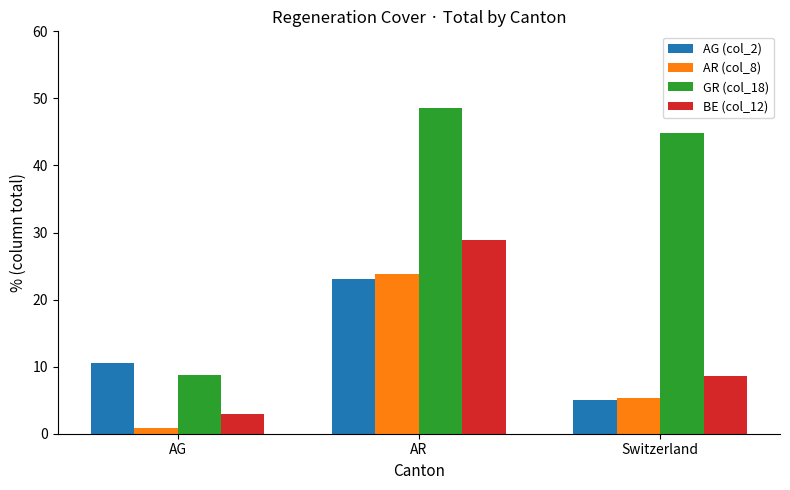

At which label does AG (col_2) reach its peak?

AR